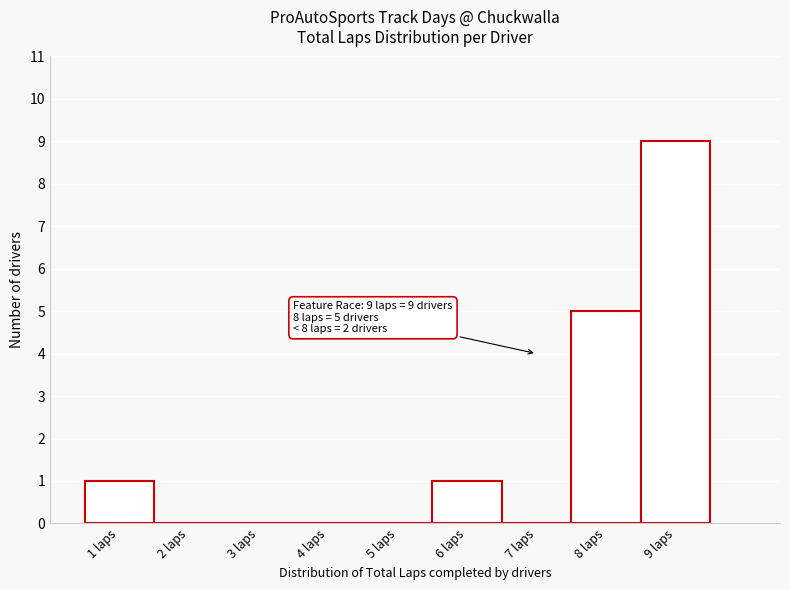

Over which range of the x-axis is the bar tallest?

8.5 to 9.5